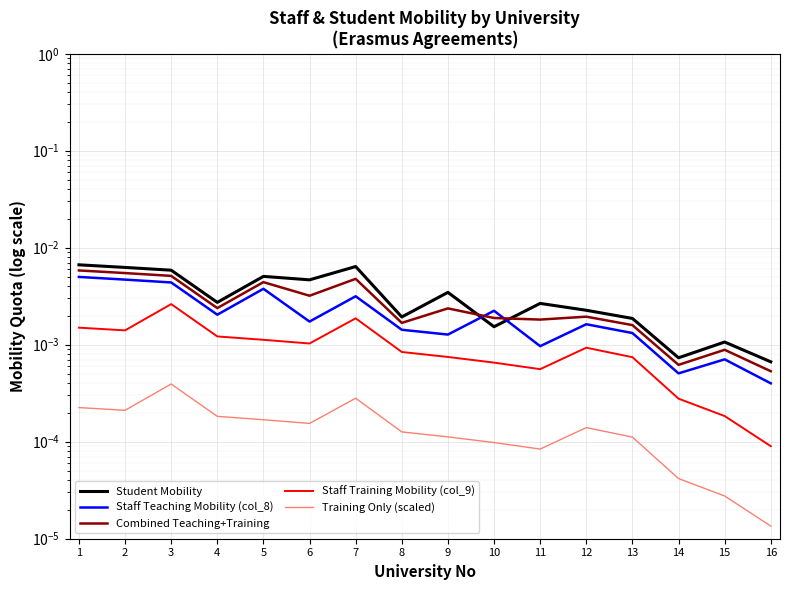

Rank the series at 13 from lowest to highest value.

Training Only (scaled), Staff Training Mobility (col_9), Staff Teaching Mobility (col_8), Combined Teaching+Training, Student Mobility